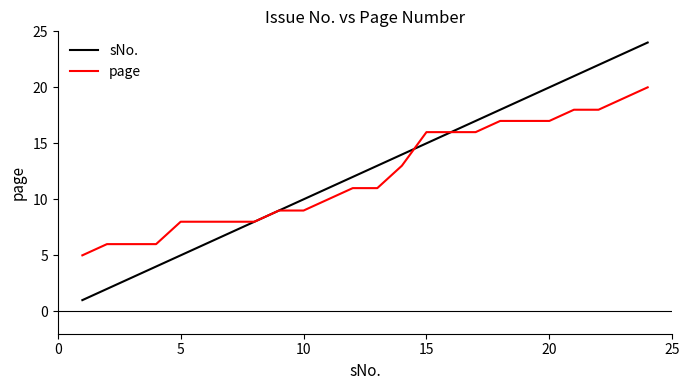

What is the average value of the page series?

12